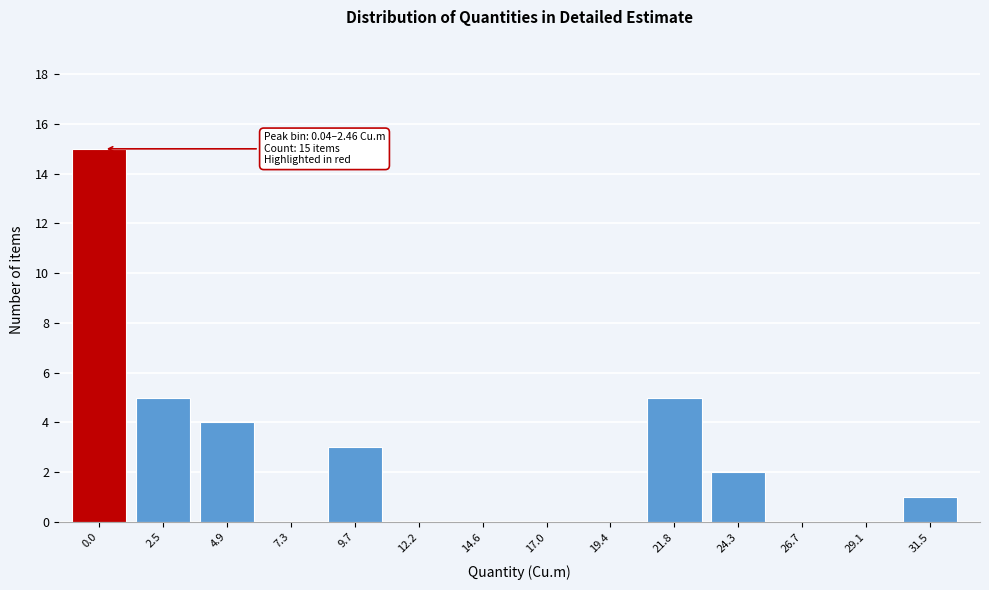

Reading right to left, extract all data points from this chart.

31.5=1	29.1=0	26.7=0	24.3=2	21.8=5	19.4=0	17.0=0	14.6=0	12.2=0	9.7=3	7.3=0	4.9=4	2.5=5	0.0=15